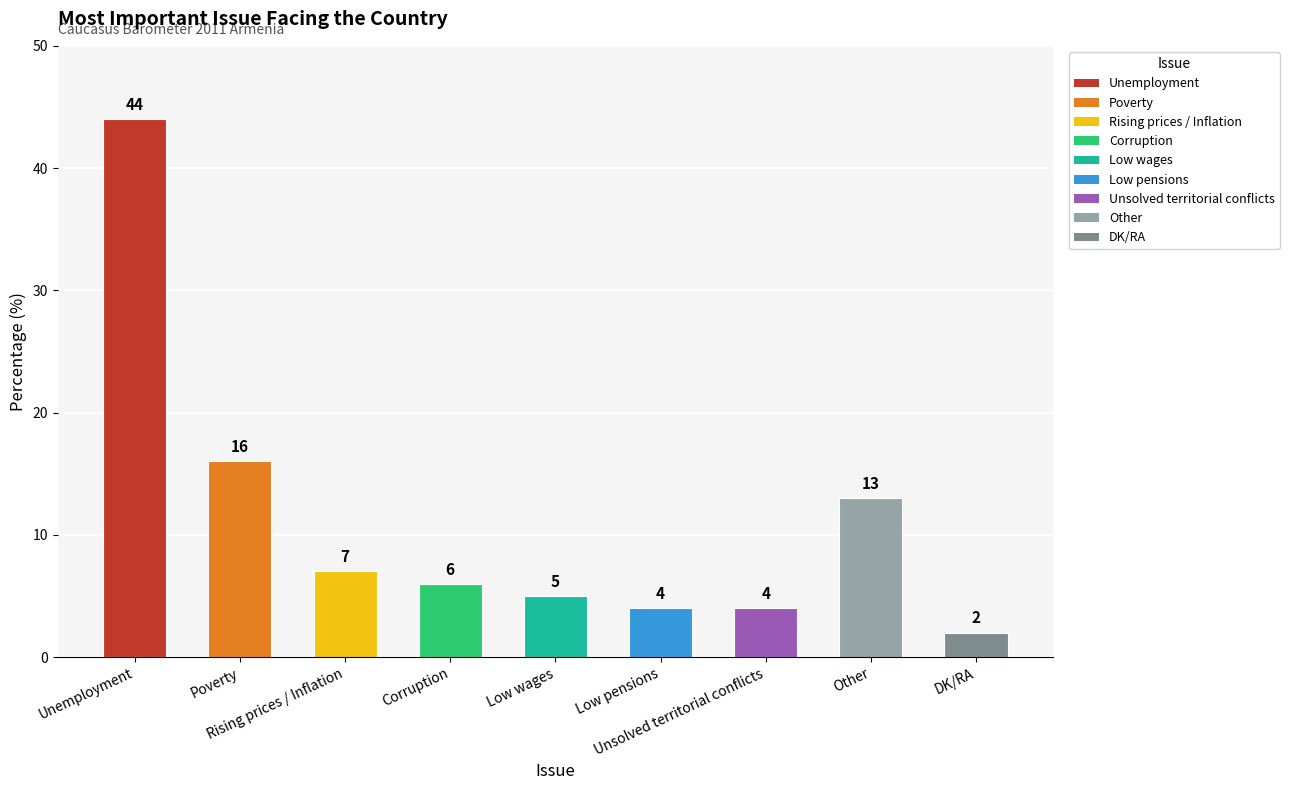

What is the sum of the values at Other and DK/RA?

15